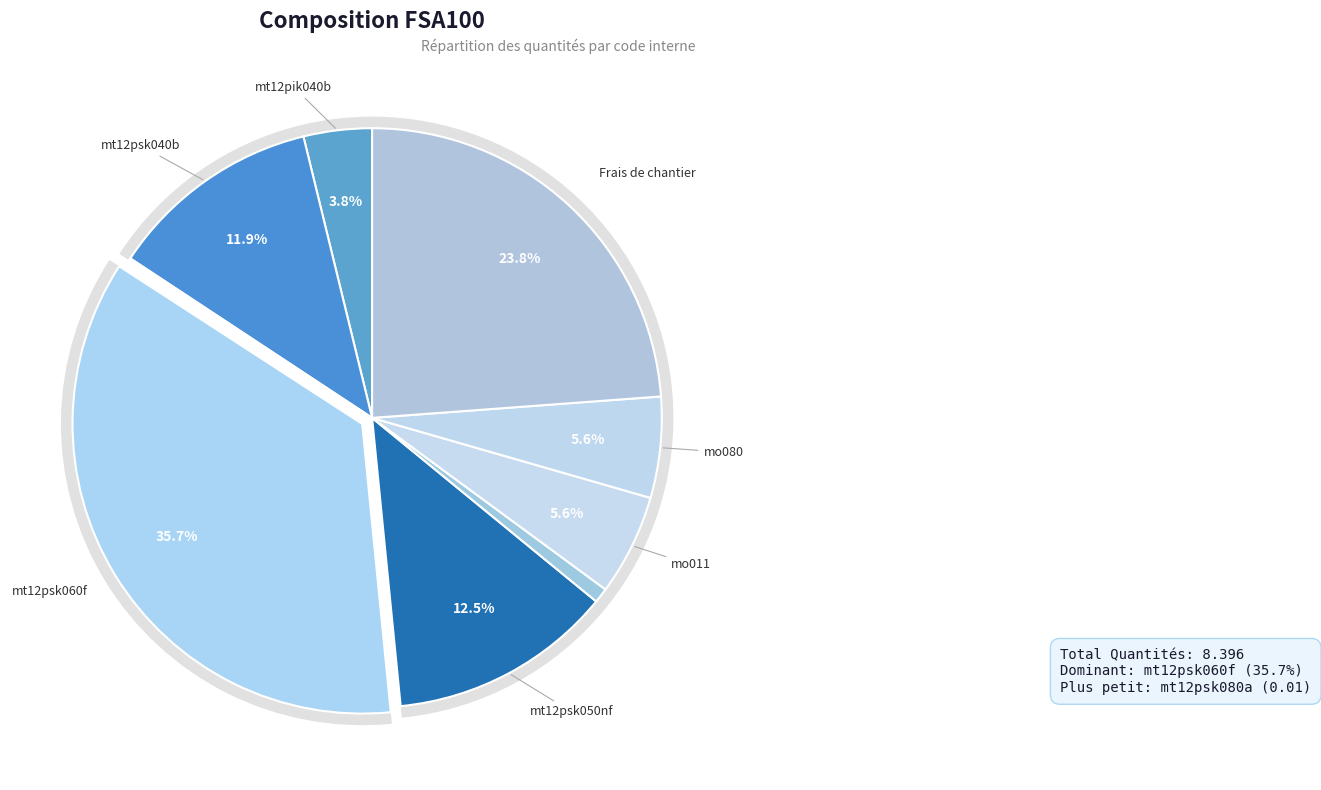

How many segments does this pie chart have?

9